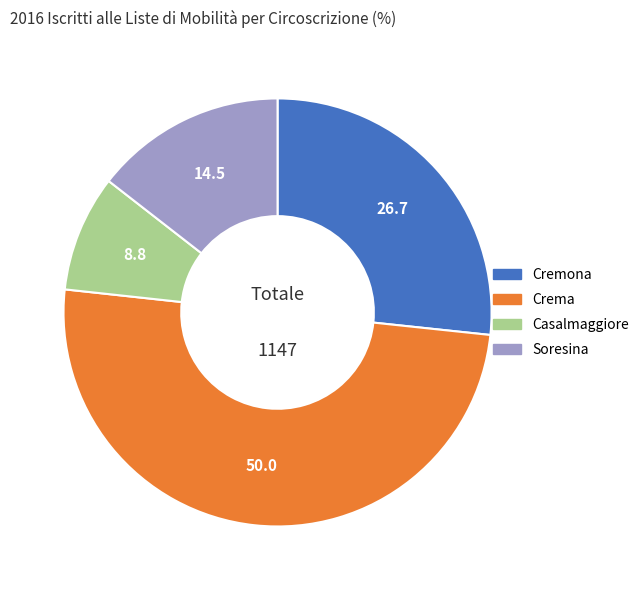

Which slice is the smallest?

Casalmaggiore